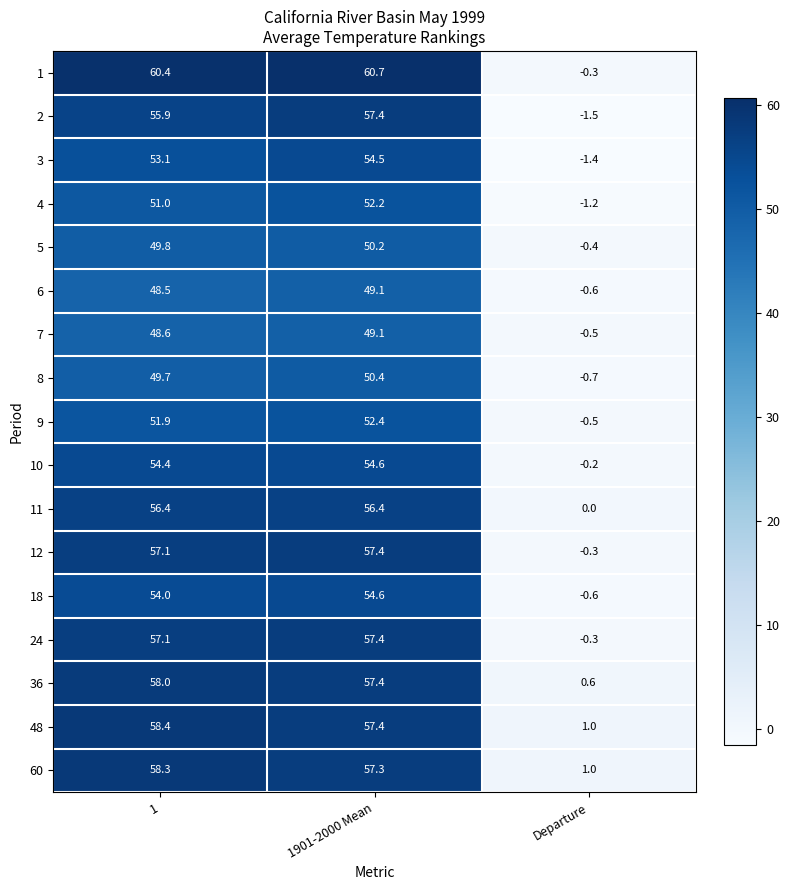

What is the difference between the 10 values at Departure and 1901-2000 Mean?

54.8